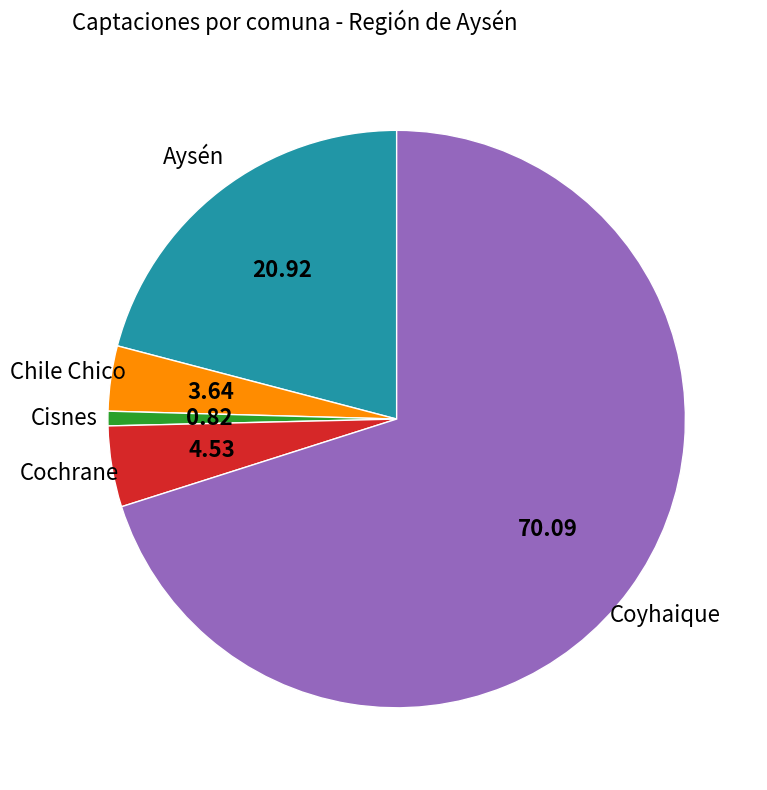

Is there any slice that represents more than half of the pie?

Yes